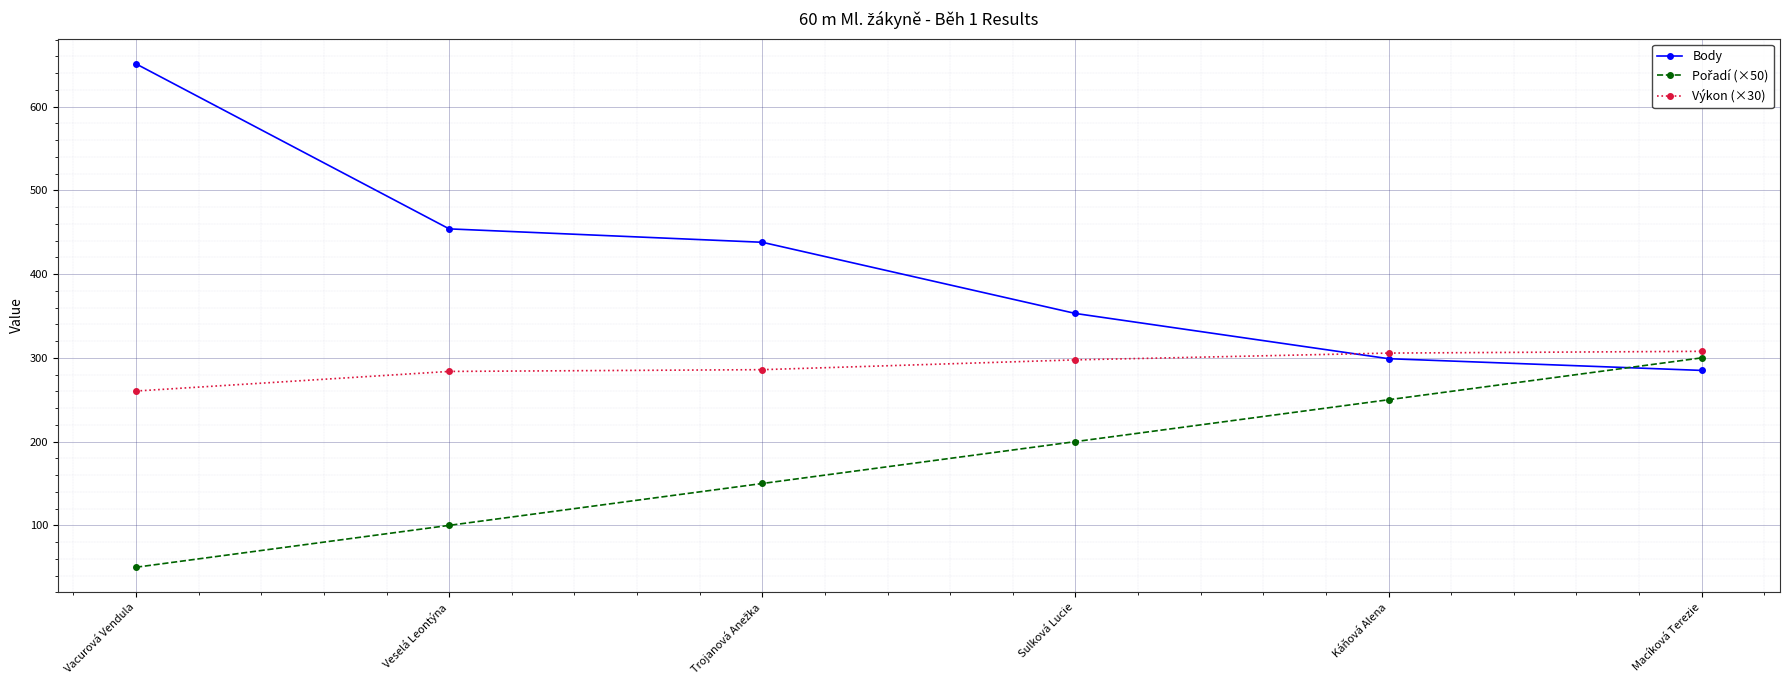

How many times do Výkon (×30) and Body cross each other?

1